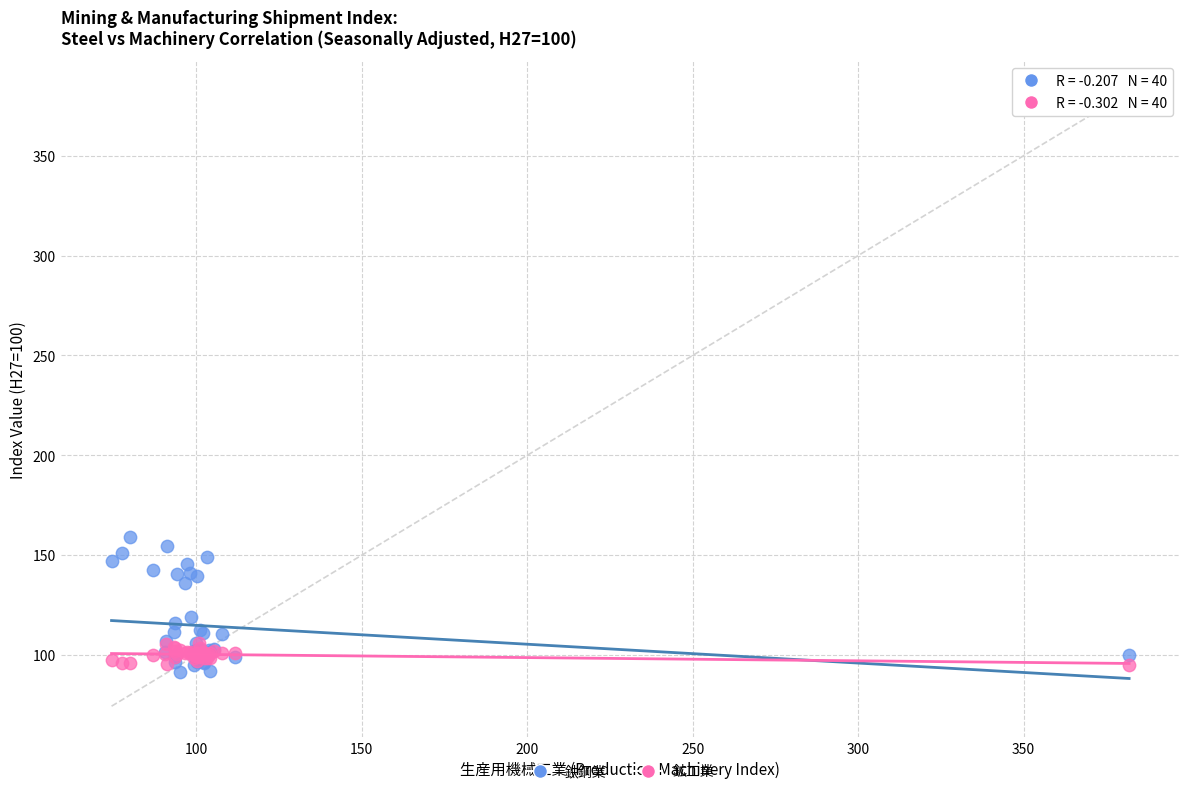

Which series has the largest Y range (max minus min)?

鉄鋼業